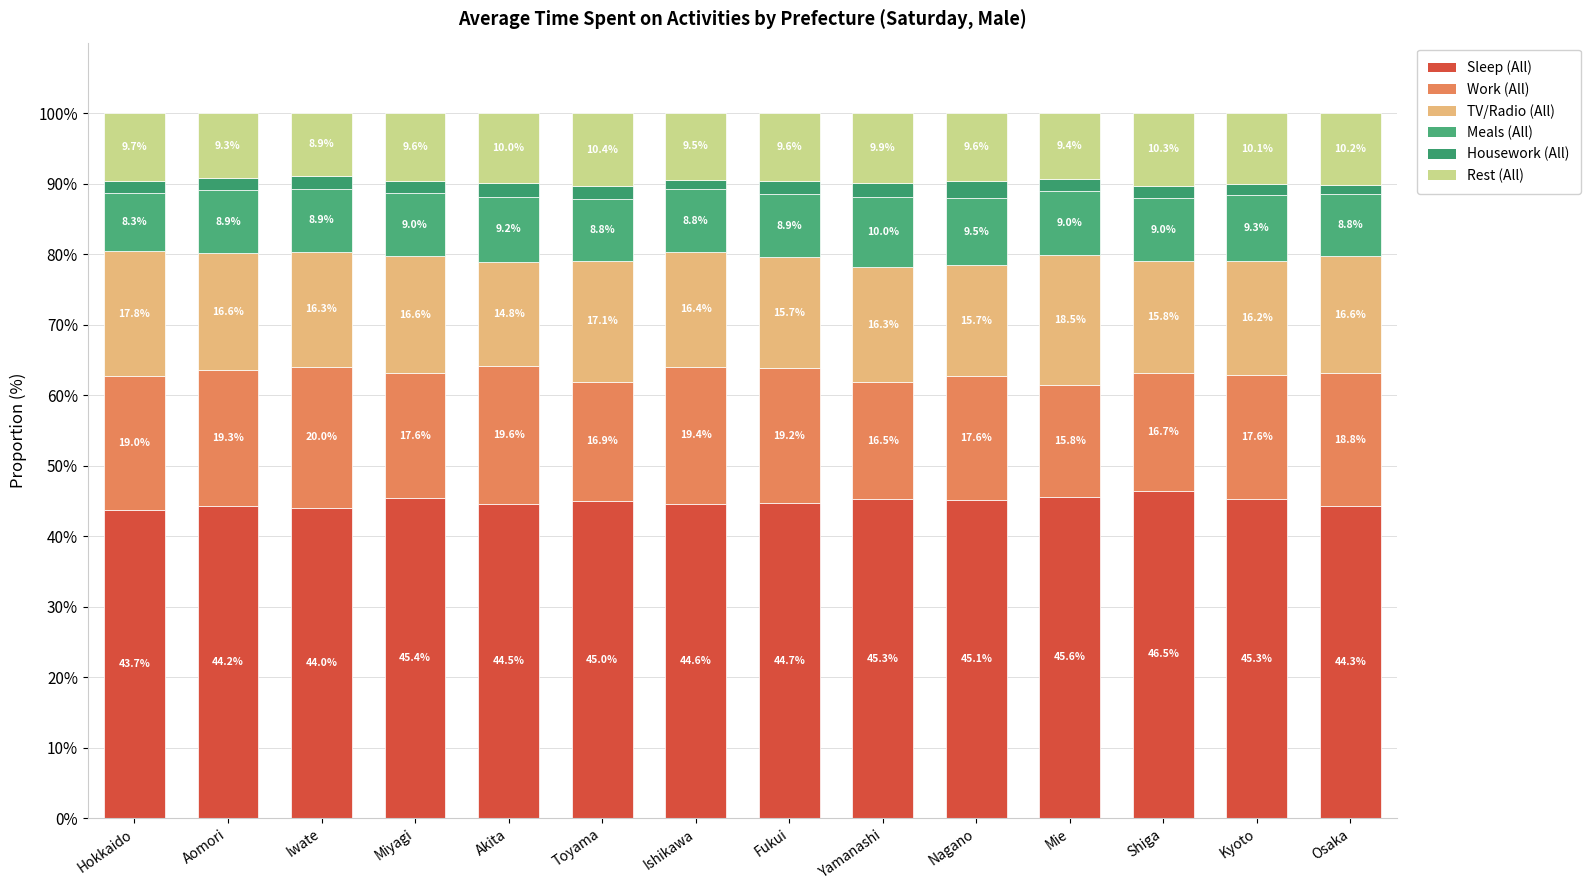

At which label is Rest (All) closest to 9?

Iwate